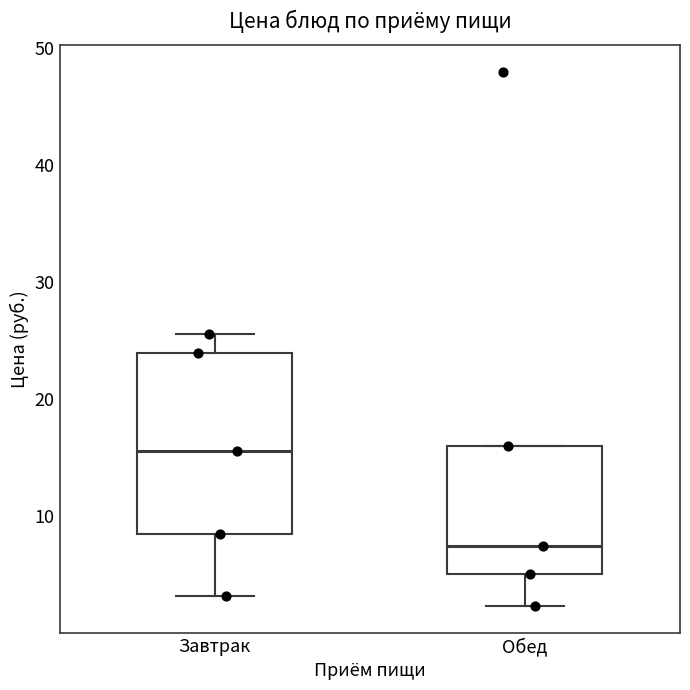

Reading left to right, transcribe this box plot: for each box, give where its median line is, the range the box spans, and where its two whiskers end, as read against the y-axis. The values are not printed on the chart, so give them approximately, as read against the axis.

Завтрак: median 16, box 9 to 24, whiskers 3 to 26
Обед: median 8, box 5 to 16, whiskers 2 to 16